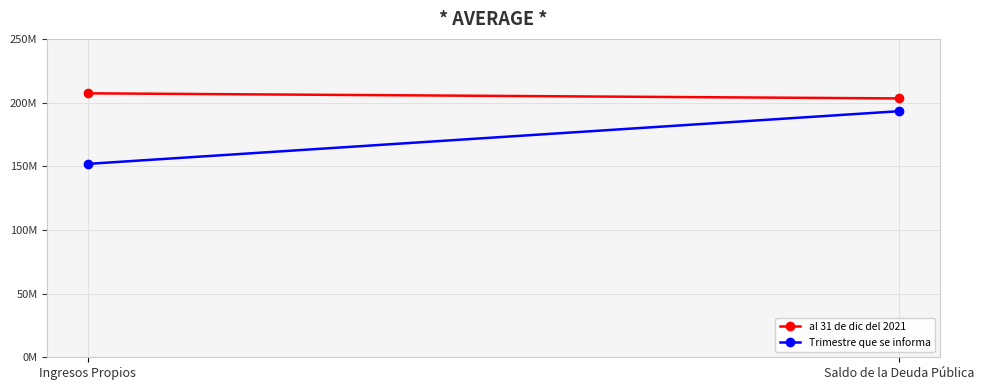

Is the value of Trimestre que se informa at Ingresos Propios greater than the value of al 31 de dic del 2021 at Saldo de la Deuda Pública?

No